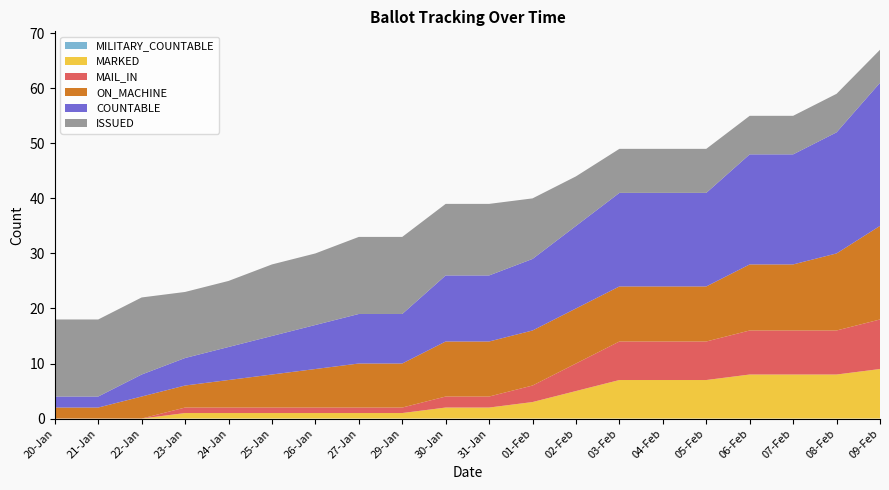

Reading right to left, what are all the values shown in this chart?

COUNTABLE: 09-Feb=26	08-Feb=22	07-Feb=20	06-Feb=20	05-Feb=17	04-Feb=17	03-Feb=17	02-Feb=15	01-Feb=13	31-Jan=12	30-Jan=12	29-Jan=9	27-Jan=9	26-Jan=8	25-Jan=7	24-Jan=6	23-Jan=5	22-Jan=4	21-Jan=2	20-Jan=2
ON_MACHINE: 09-Feb=17	08-Feb=14	07-Feb=12	06-Feb=12	05-Feb=10	04-Feb=10	03-Feb=10	02-Feb=10	01-Feb=10	31-Jan=10	30-Jan=10	29-Jan=8	27-Jan=8	26-Jan=7	25-Jan=6	24-Jan=5	23-Jan=4	22-Jan=4	21-Jan=2	20-Jan=2
MAIL_IN: 09-Feb=9	08-Feb=8	07-Feb=8	06-Feb=8	05-Feb=7	04-Feb=7	03-Feb=7	02-Feb=5	01-Feb=3	31-Jan=2	30-Jan=2	29-Jan=1	27-Jan=1	26-Jan=1	25-Jan=1	24-Jan=1	23-Jan=1	22-Jan=0	21-Jan=0	20-Jan=0
MARKED: 09-Feb=9	08-Feb=8	07-Feb=8	06-Feb=8	05-Feb=7	04-Feb=7	03-Feb=7	02-Feb=5	01-Feb=3	31-Jan=2	30-Jan=2	29-Jan=1	27-Jan=1	26-Jan=1	25-Jan=1	24-Jan=1	23-Jan=1	22-Jan=0	21-Jan=0	20-Jan=0
ISSUED: 09-Feb=6	08-Feb=7	07-Feb=7	06-Feb=7	05-Feb=8	04-Feb=8	03-Feb=8	02-Feb=9	01-Feb=11	31-Jan=13	30-Jan=13	29-Jan=14	27-Jan=14	26-Jan=13	25-Jan=13	24-Jan=12	23-Jan=12	22-Jan=14	21-Jan=14	20-Jan=14
MILITARY_COUNTABLE: 09-Feb=0	08-Feb=0	07-Feb=0	06-Feb=0	05-Feb=0	04-Feb=0	03-Feb=0	02-Feb=0	01-Feb=0	31-Jan=0	30-Jan=0	29-Jan=0	27-Jan=0	26-Jan=0	25-Jan=0	24-Jan=0	23-Jan=0	22-Jan=0	21-Jan=0	20-Jan=0